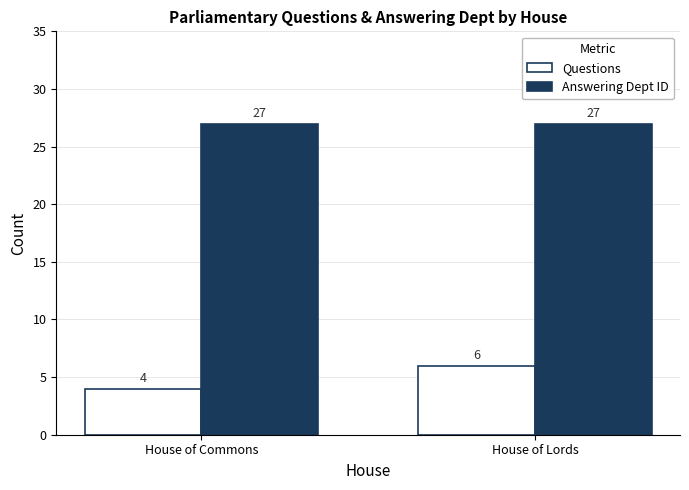

Does the chart contain stacked bars?

No